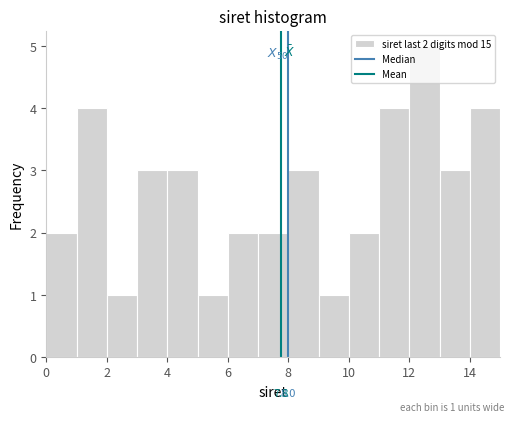

Which range on the x-axis has the tallest bar?

12 to 13